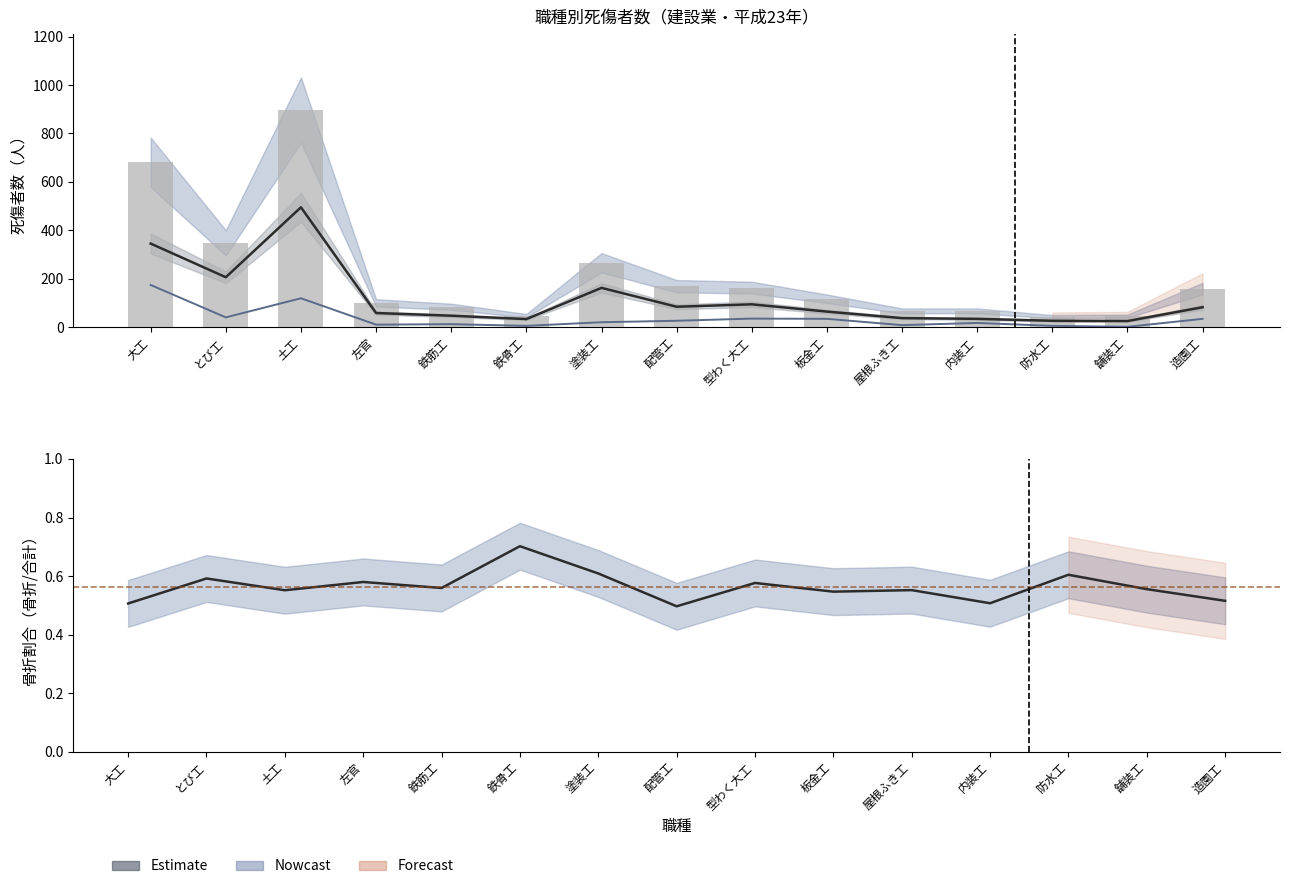

What is the greatest value displayed?

897.0